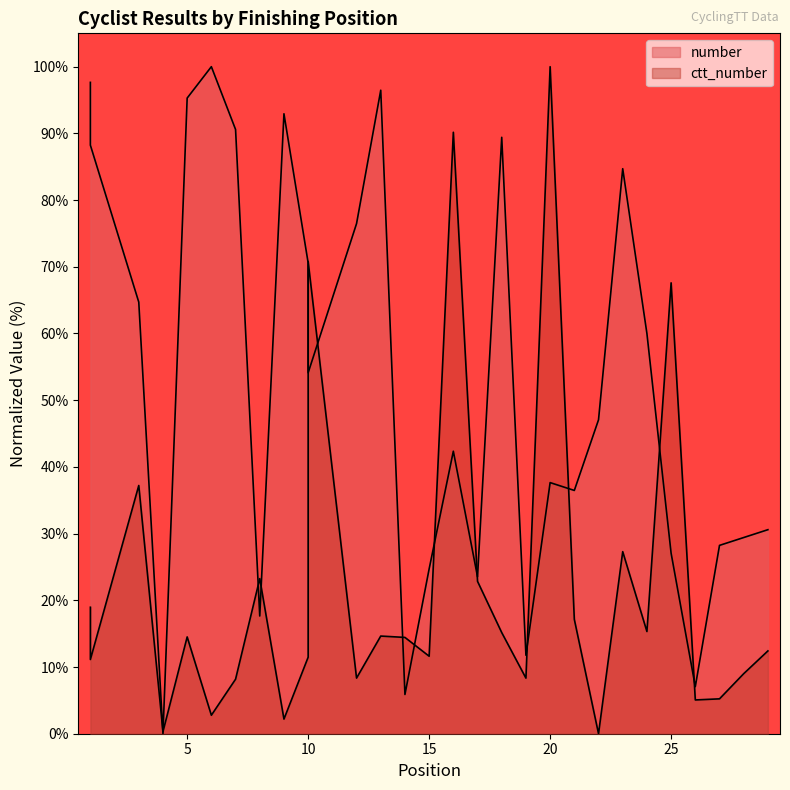

What is the spread (max minus min) of values at 28?

20.4